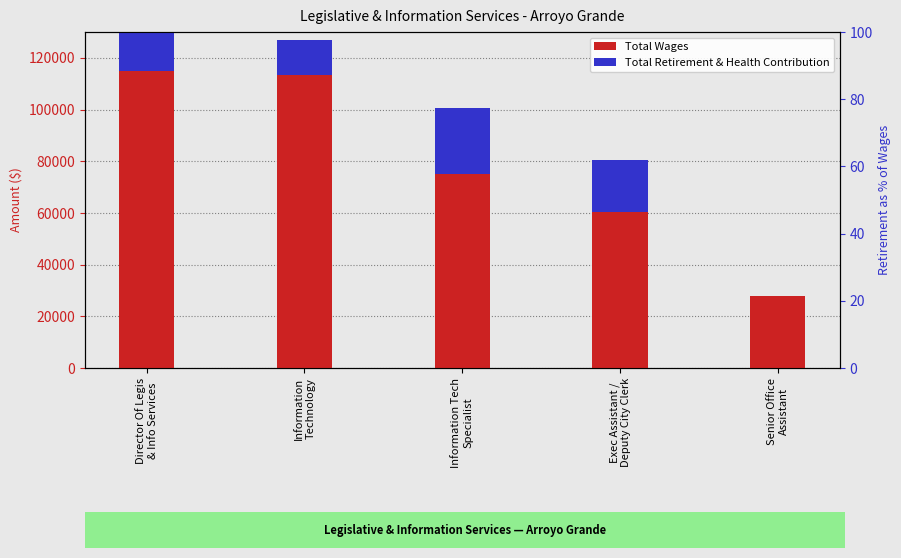

What is the value of the Total Retirement & Health Contribution bar at the 1st from the left?

33238